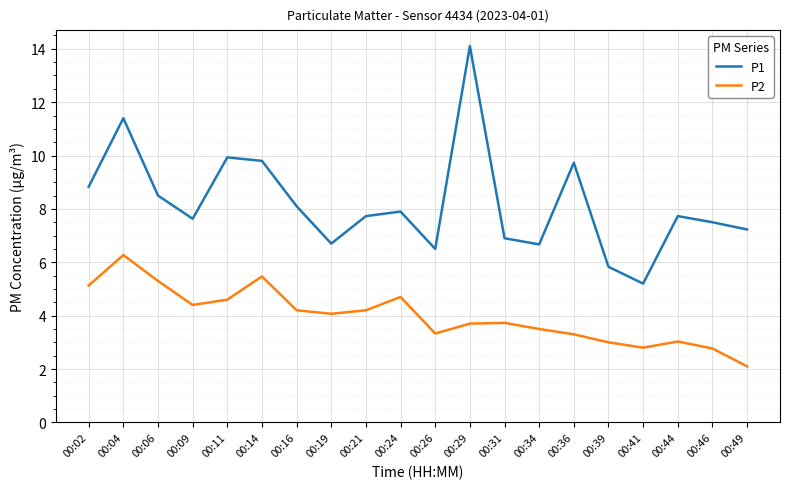

How many lines are shown in the chart?

2